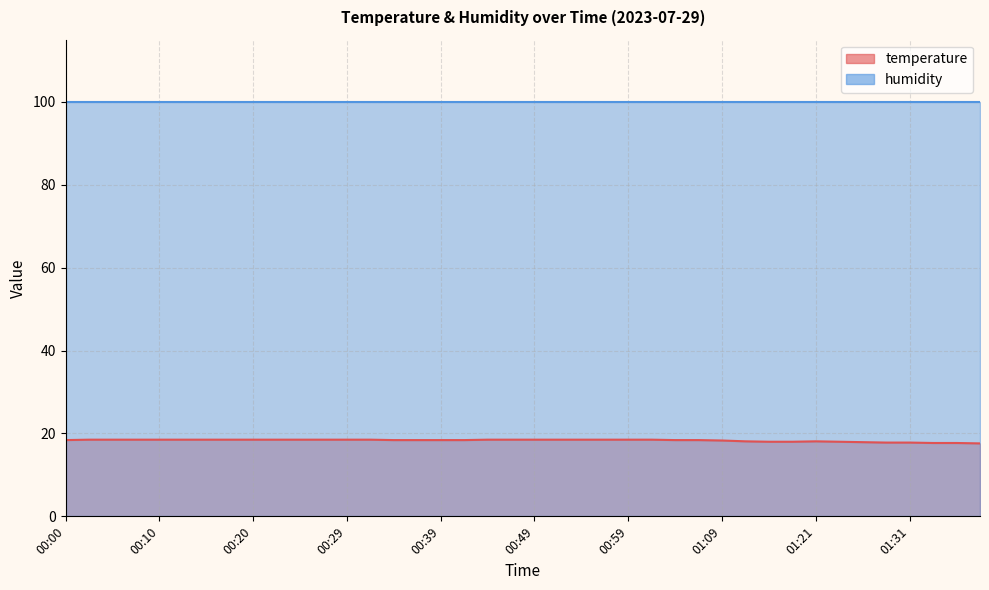

What is the average value?

18.3